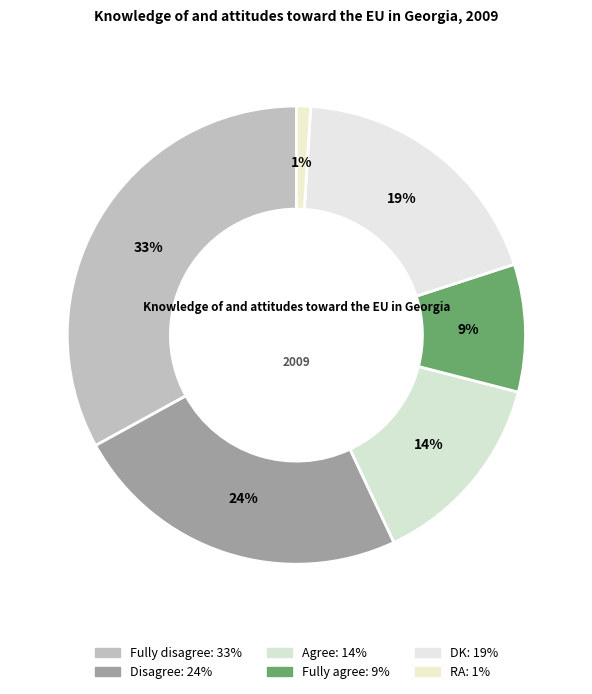

Does any single category account for the majority?

No